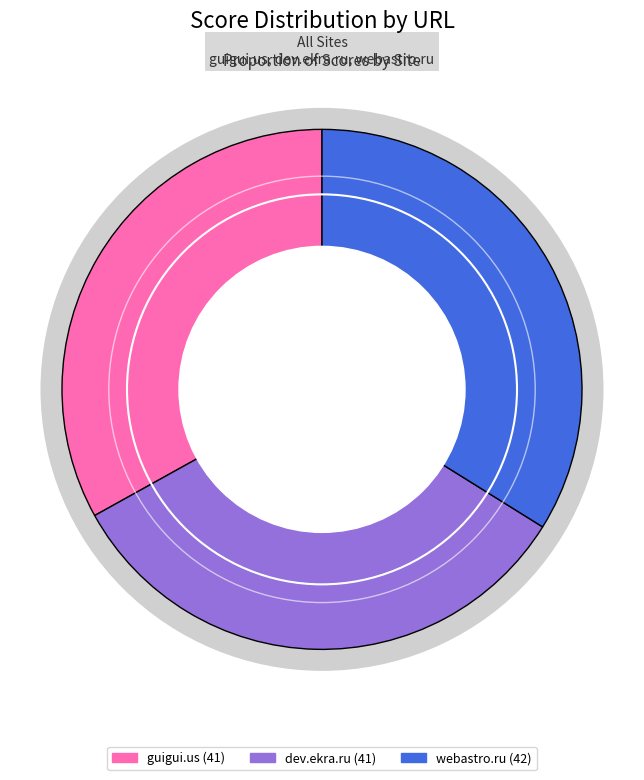

Combined, what portion of the pie is guigui.us and webastro.ru?

66.9%